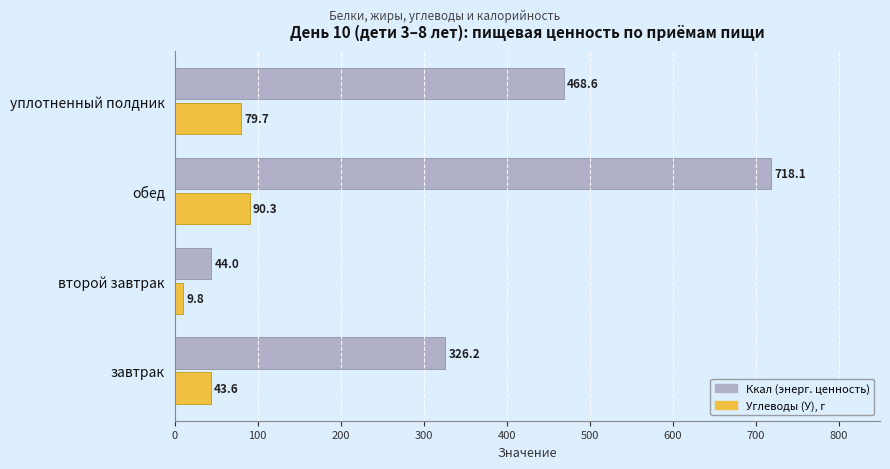

List the labels in order of Углеводы (У), г value, largest first.

обед, уплотненный полдник, завтрак, второй завтрак